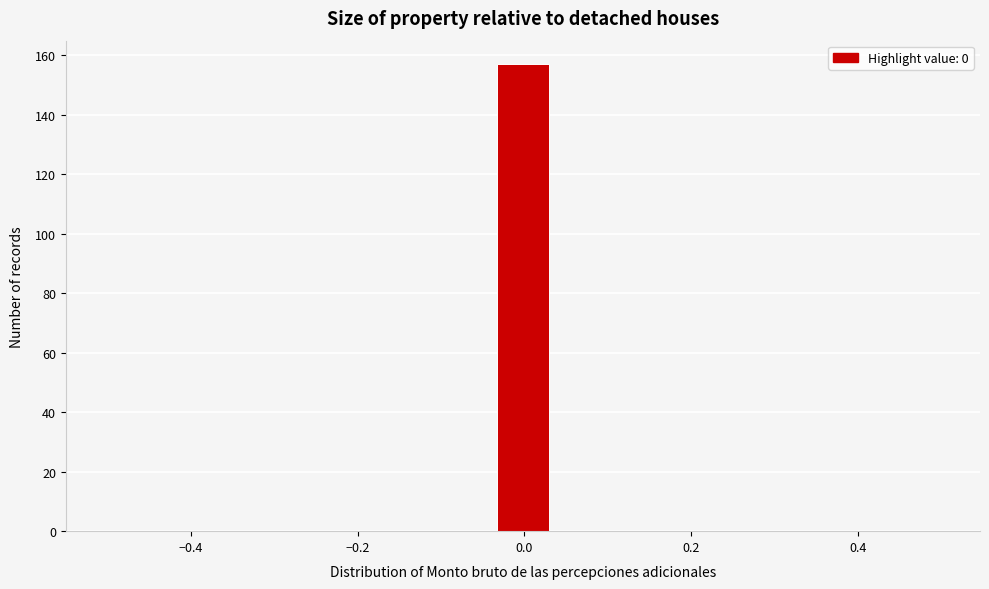

Read against the x-axis, roughly where is the centre of the tallest bar?

0.00